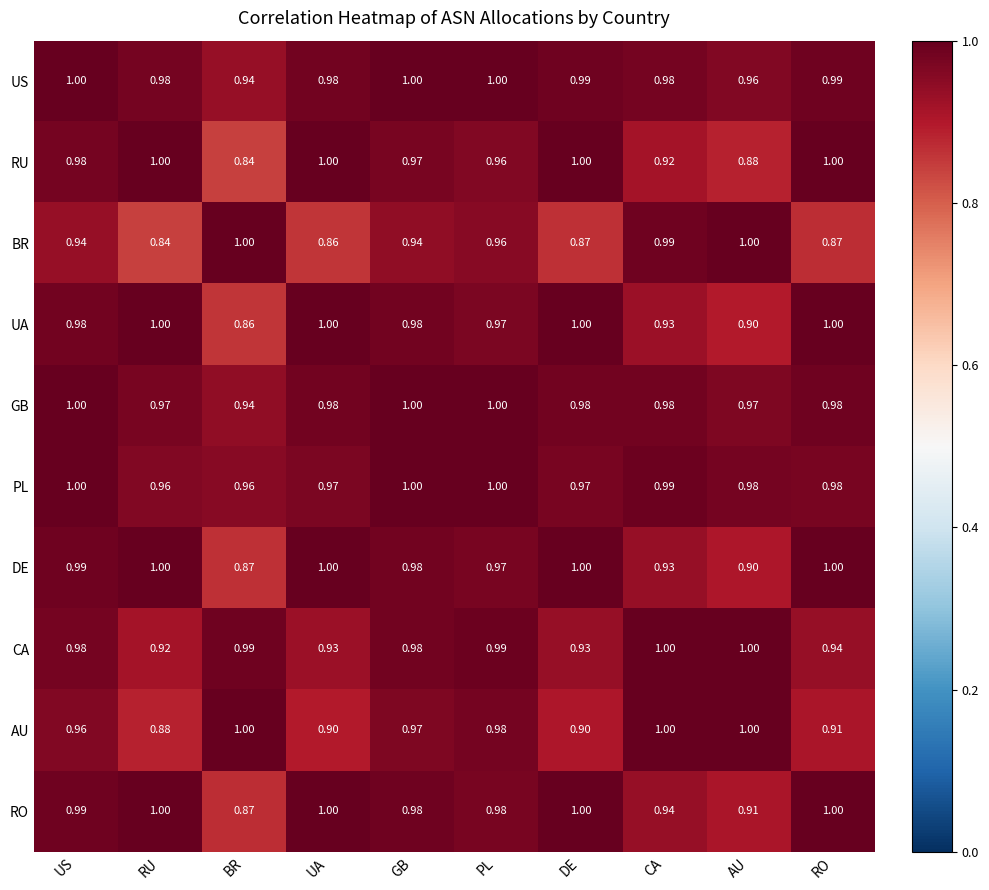

Is the value of CA at GB greater than the value of UA at AU?

Yes